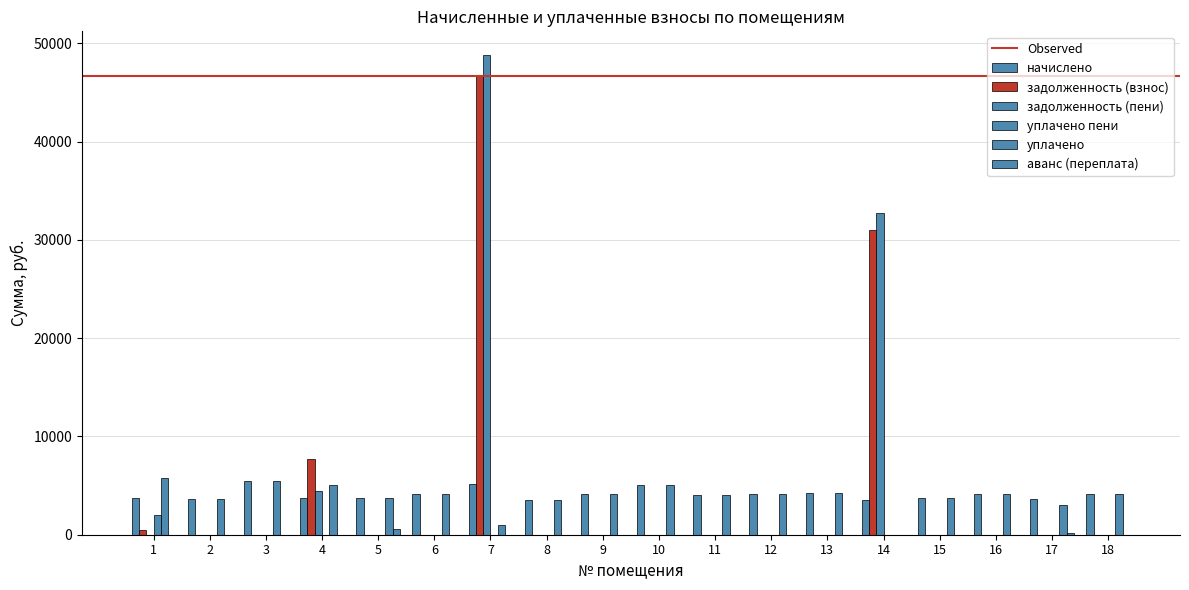

At which label is задолженность (взнос) closest to 23360?

14